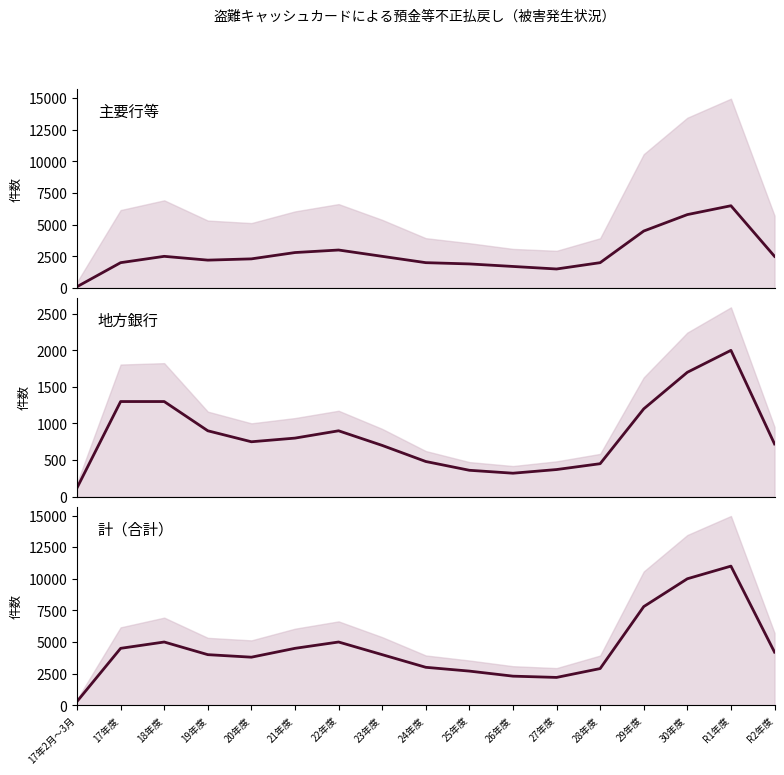

Which series has the largest range (max minus min)?

計